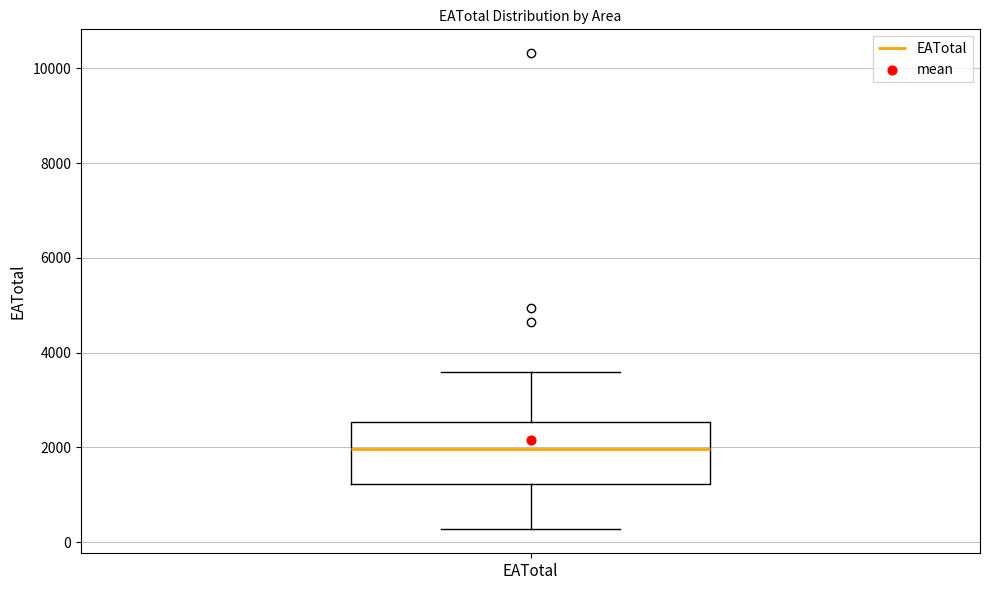

Where does the lower whisker of the box for EATotal end on the y-axis? The values are not printed on the chart, so give them approximately, as read against the axis.

200